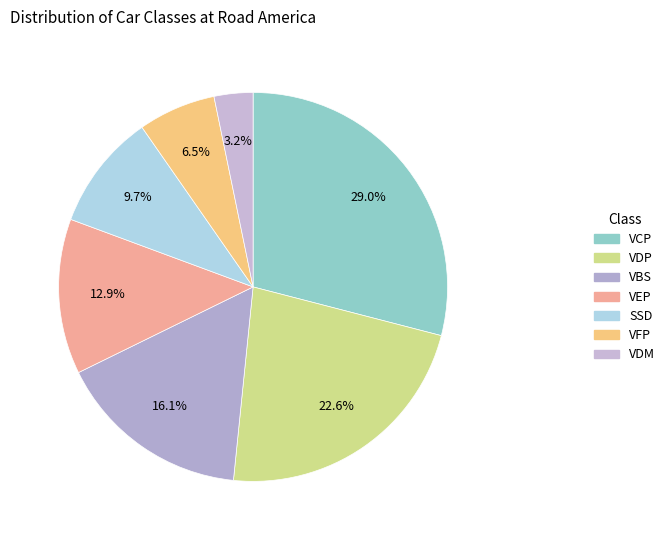

Combined, do VFP and VDP account for over 50%?

No